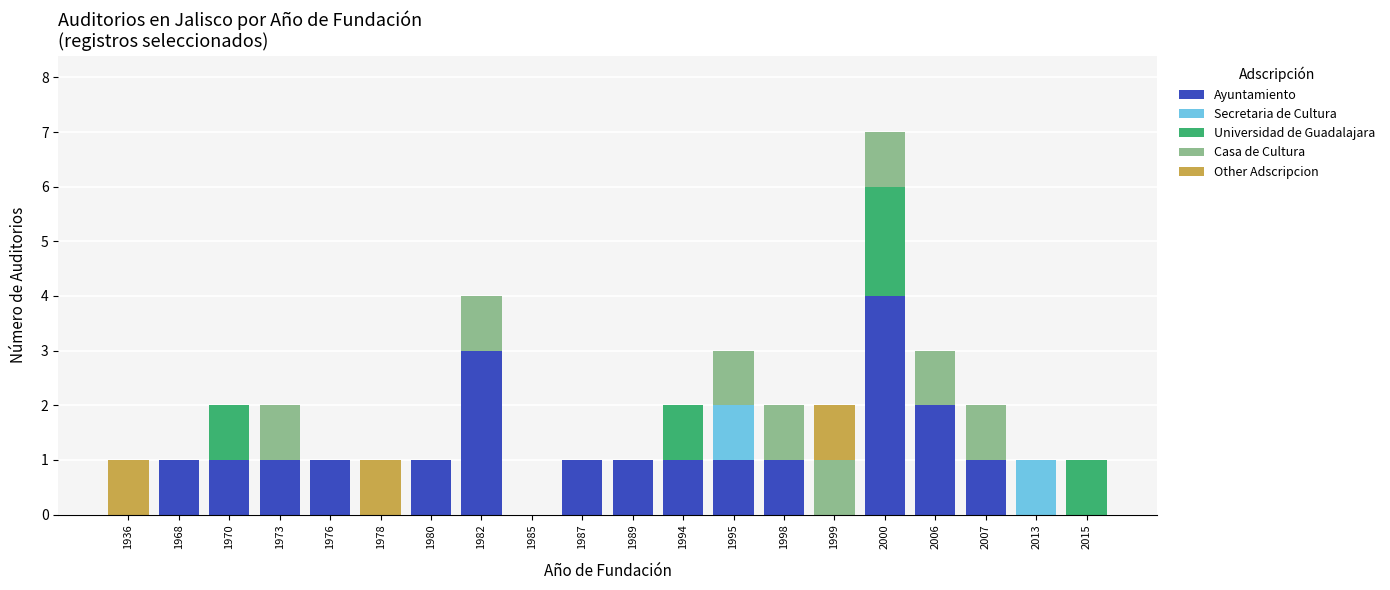

At which category is the sum across all series the highest?

2000